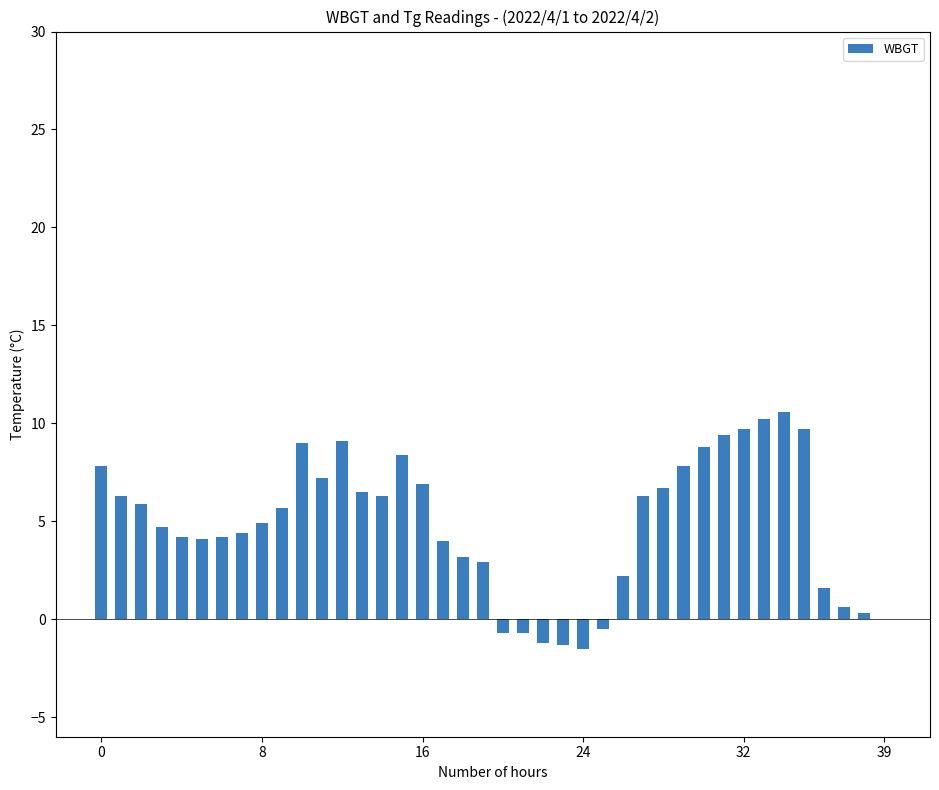

What is the maximum value shown in the chart?

10.6